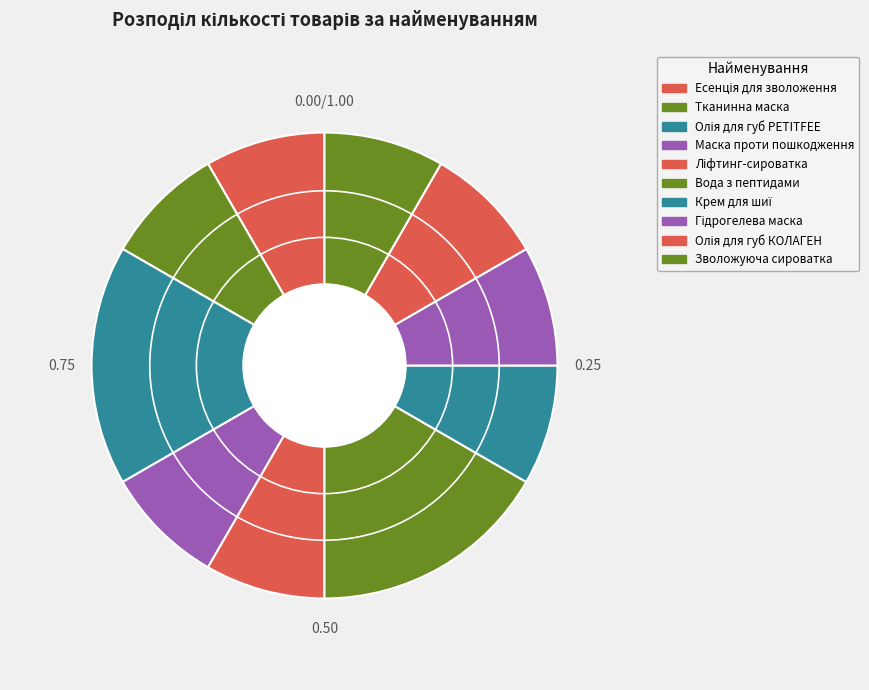

Does Вода з пептидами represent more than half of the total?

No